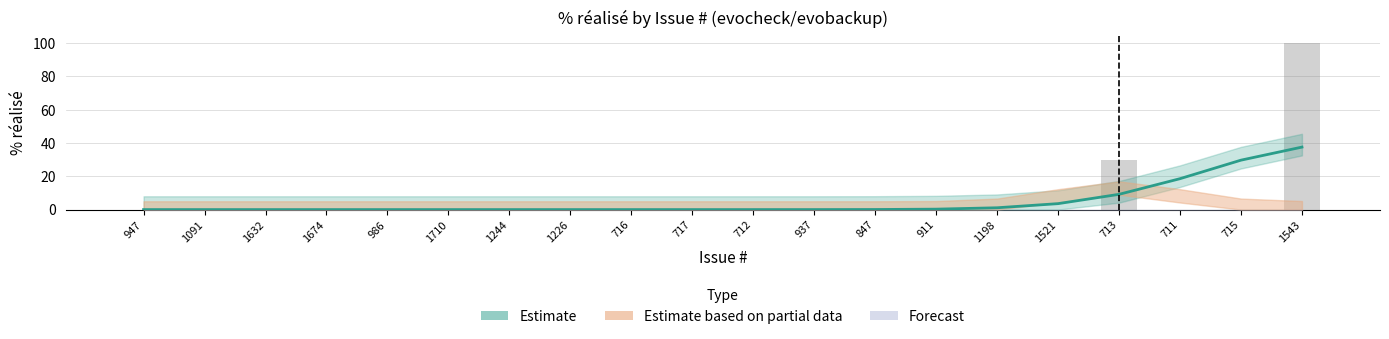

At which category does the chart reach its minimum across all series?

947